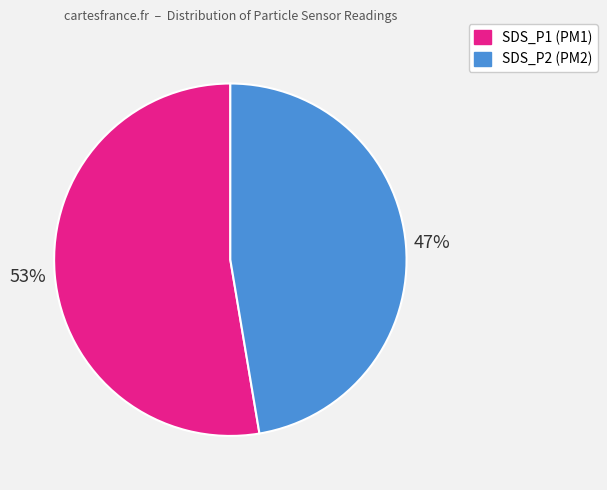

Rank the categories by value from lowest to highest.

SDS_P2, SDS_P1